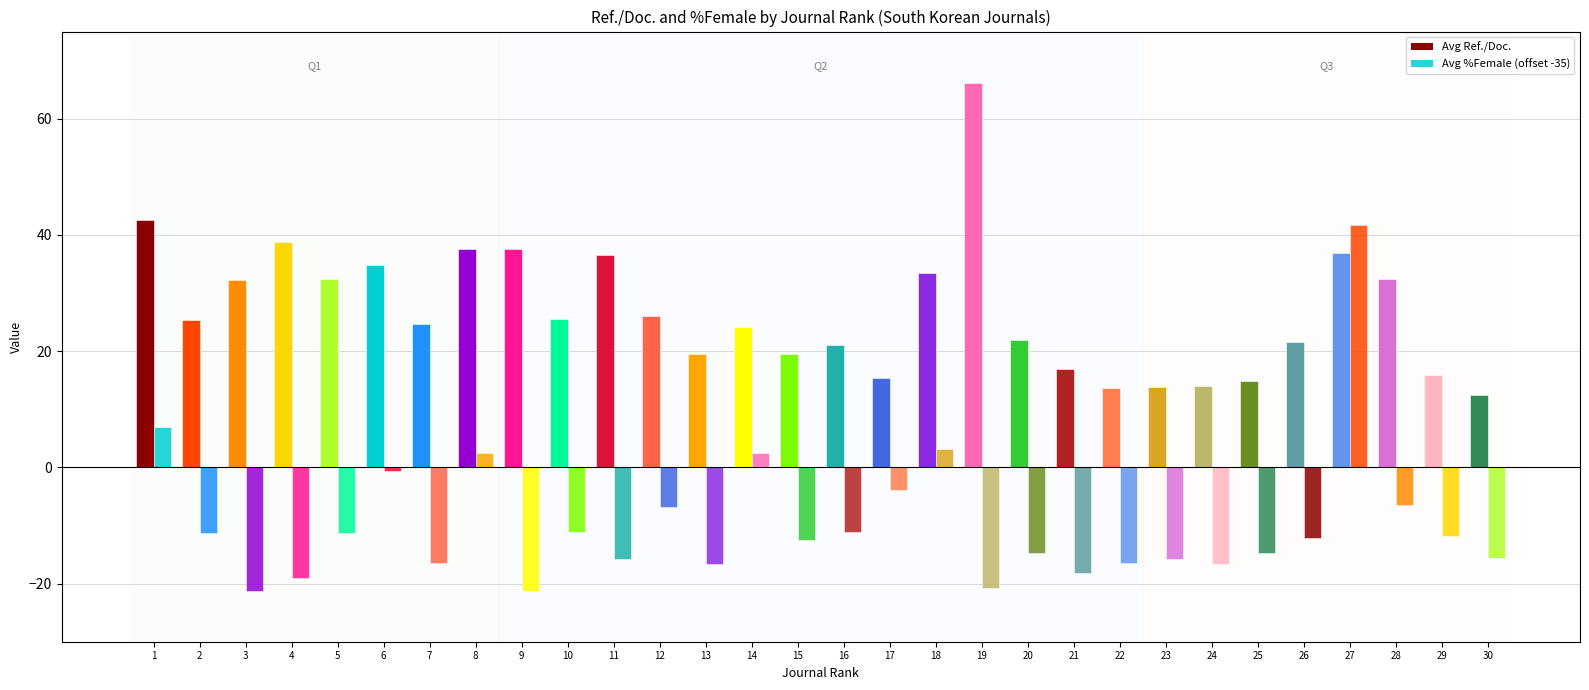

Between 24 and 21, which is larger?

21